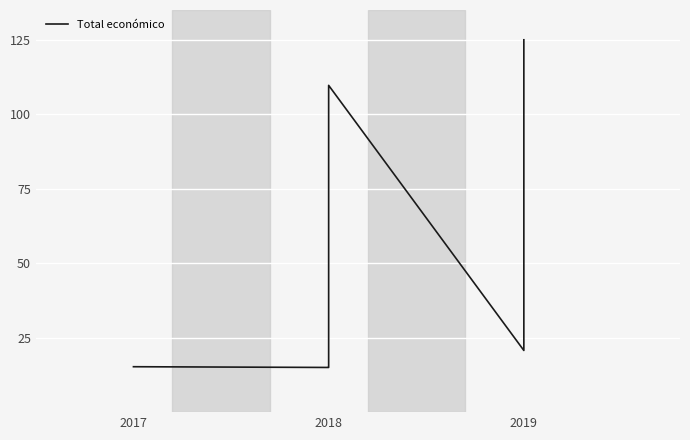

True or false: the data shows 109.7 at 2018.

True